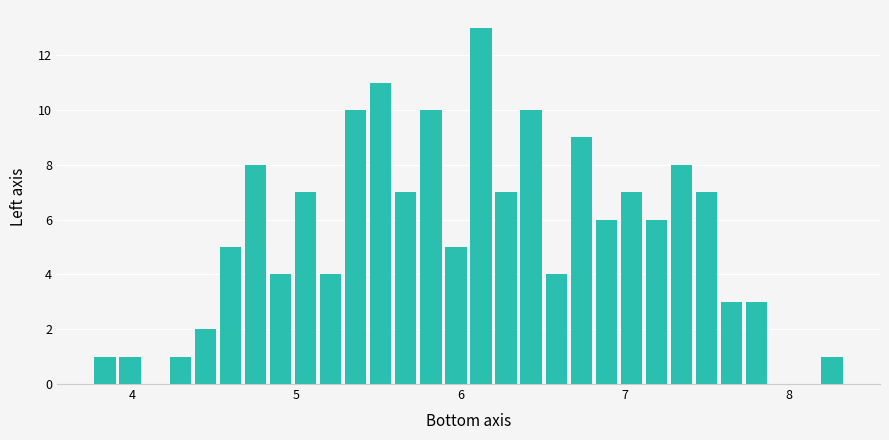

Around what value on the x-axis is the tallest bar? Give the approximate position of its centre, as read against the axis.

6.1